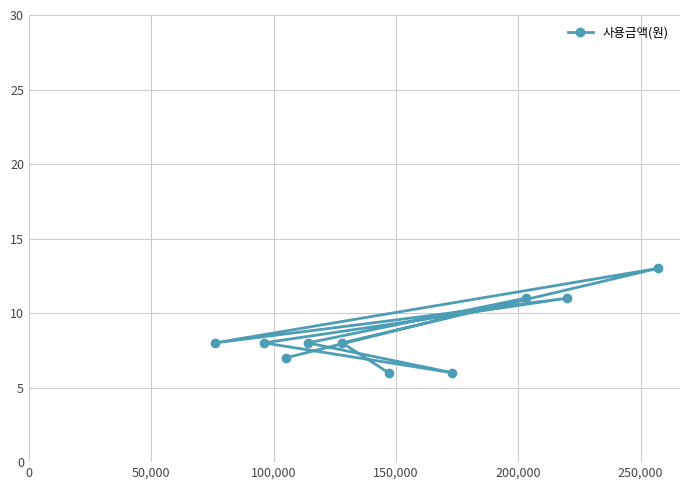

What is the value of the 1st point from the left?

8